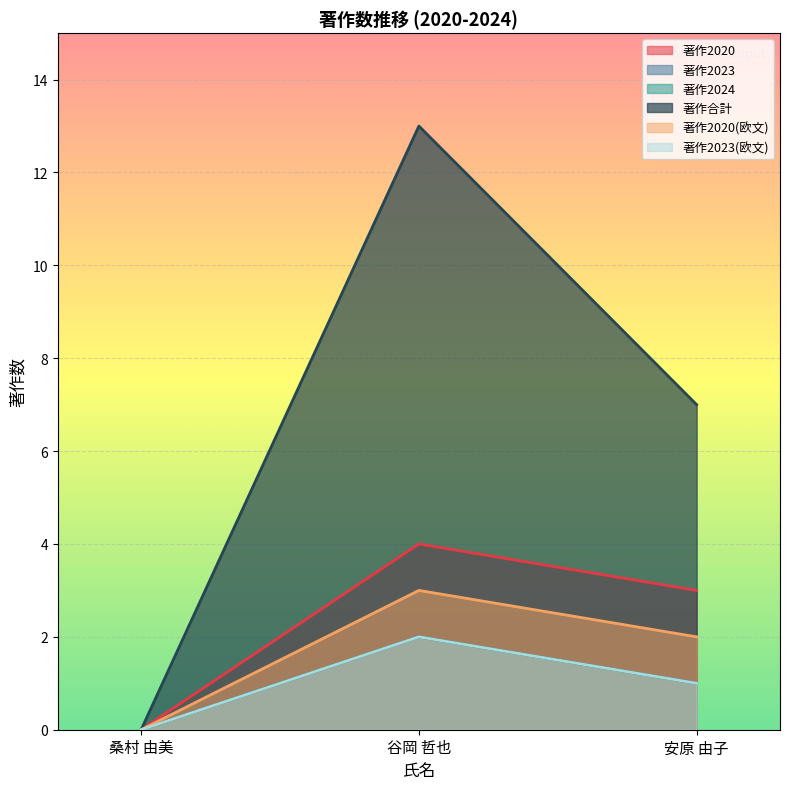

What position from the left is 桑村 由美?

1